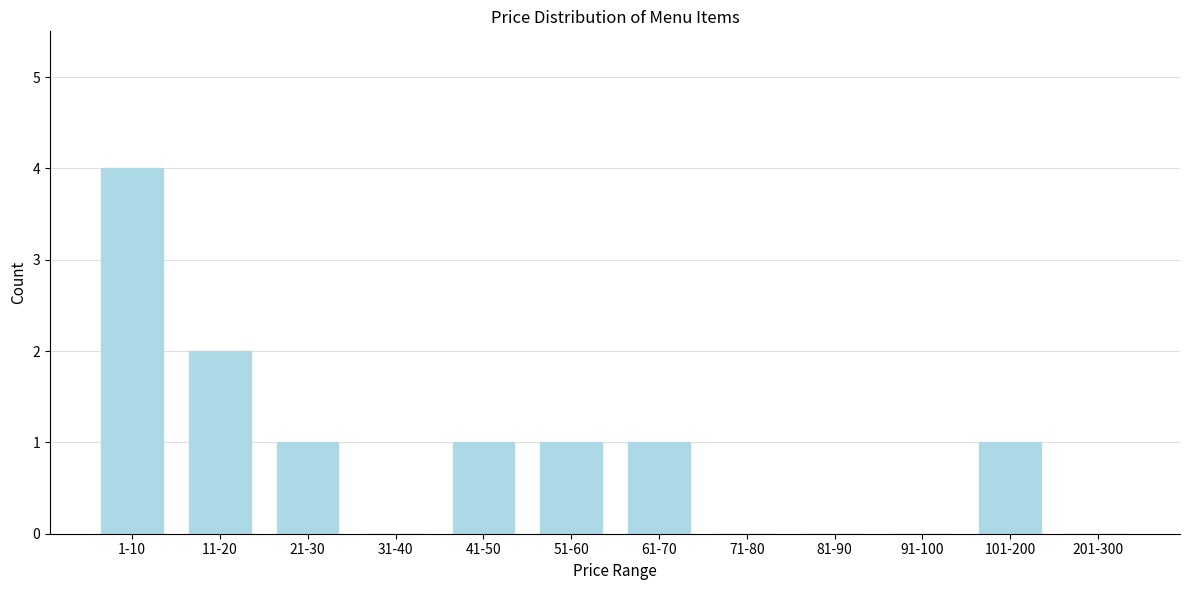

Reading right to left, transcribe all the data shown in this chart.

201-300=0	101-200=1	91-100=0	81-90=0	71-80=0	61-70=1	51-60=1	41-50=1	31-40=0	21-30=1	11-20=2	1-10=4